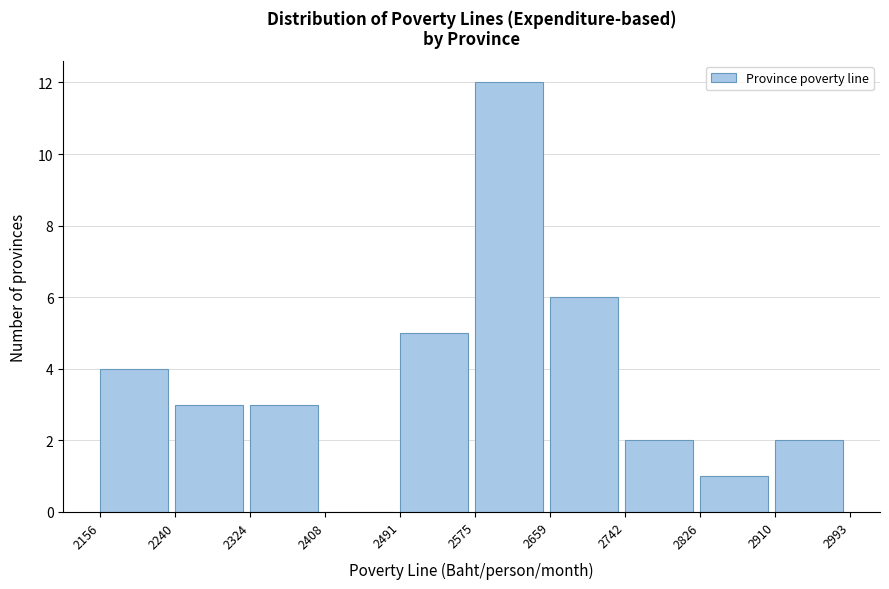

Over which range of the x-axis is the bar tallest?

2575 to 2659